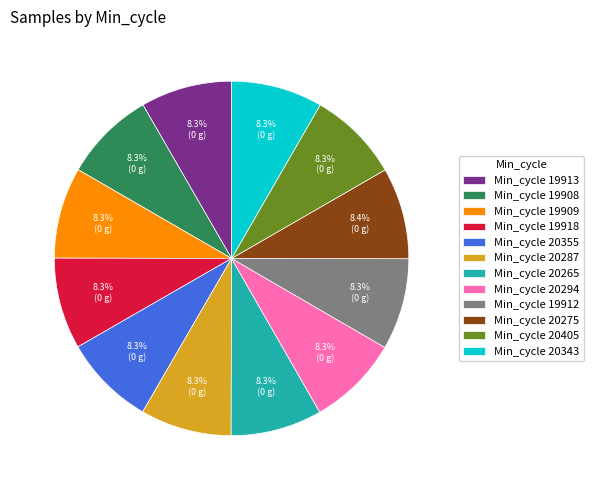

What is the ratio of the value at Min_cycle 20343 to the value at Min_cycle 19908?

1.0